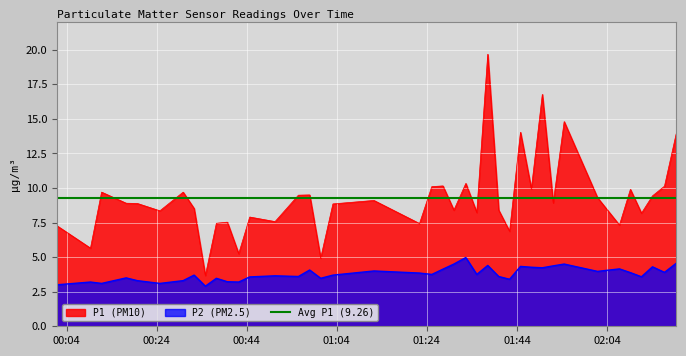

True or false: P1 (PM10) and P2 (PM2.5) intersect in this chart.

False